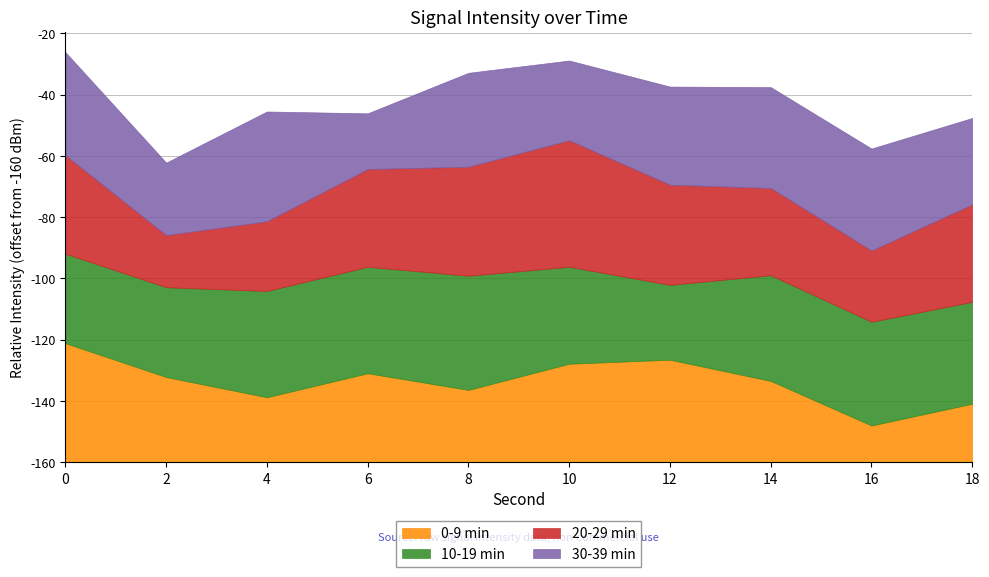

How many values in the 0-9 min series exceed -132?

4